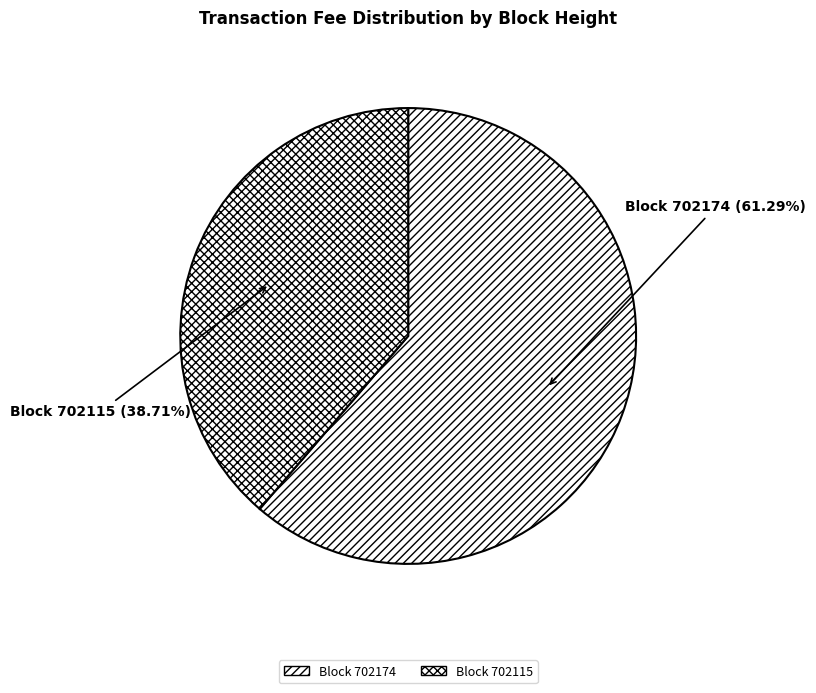

Which category has the smallest portion of the pie?

Block 702115